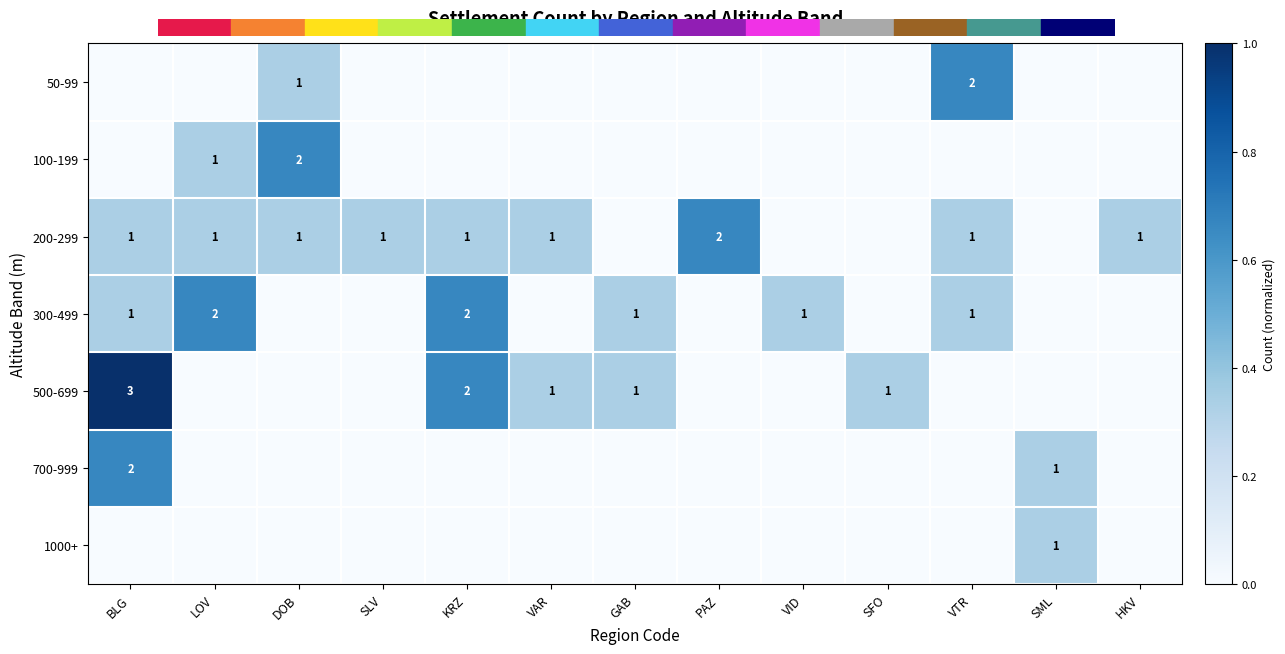

The 100-199 series shows 2 at DOB. True or false?

True